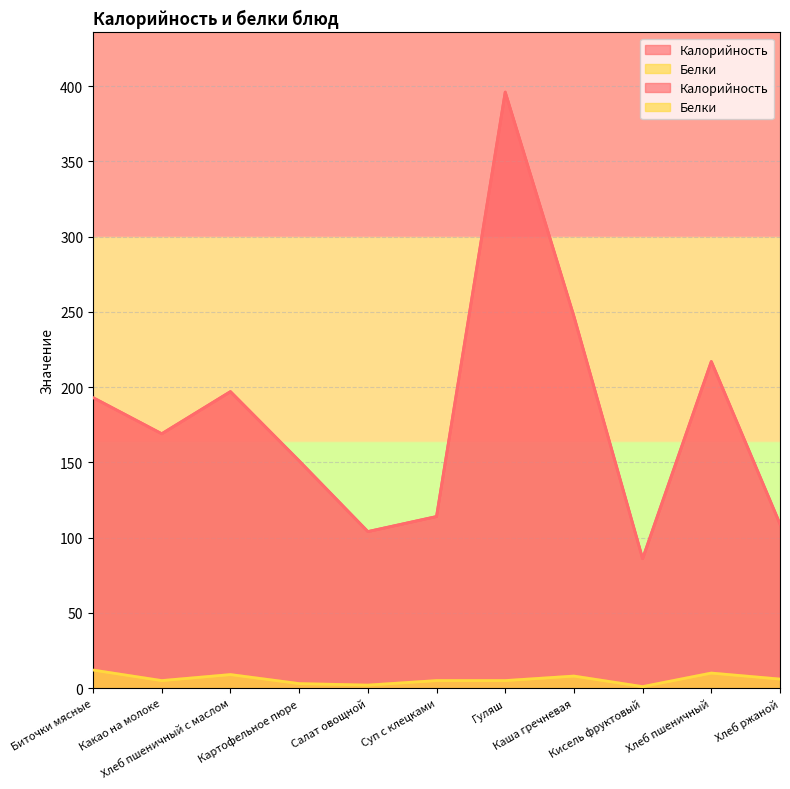

Count the number of data series in this chart.

2